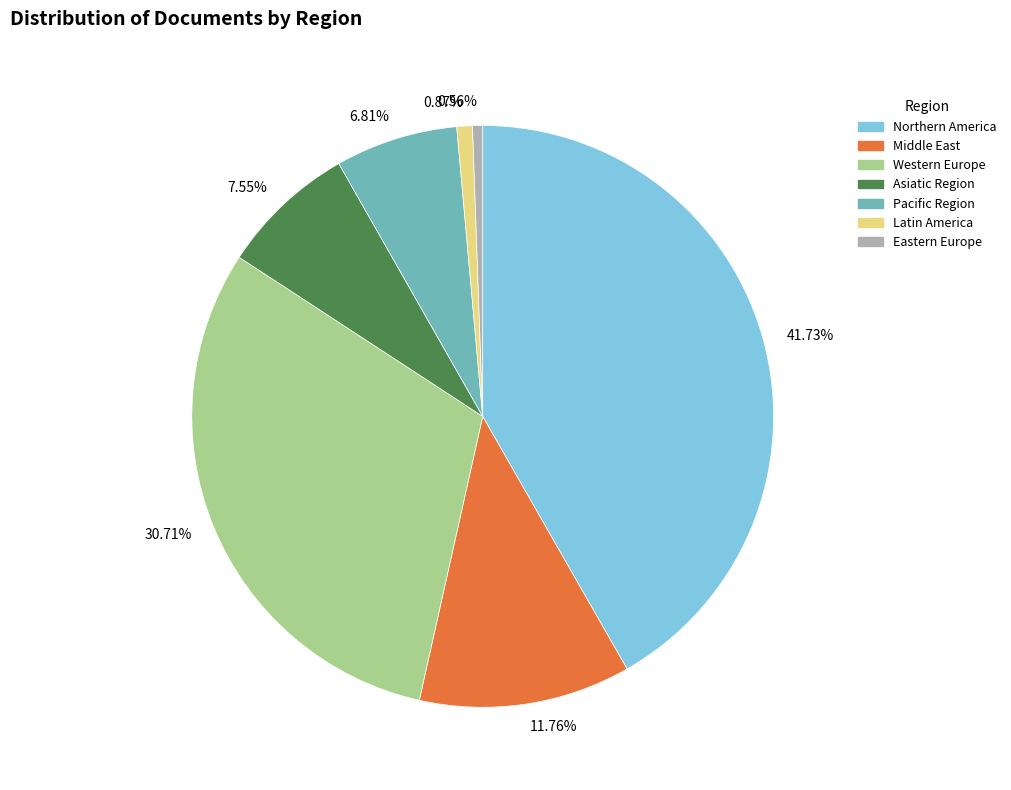

Does 0.56% represent more than half of the total?

No